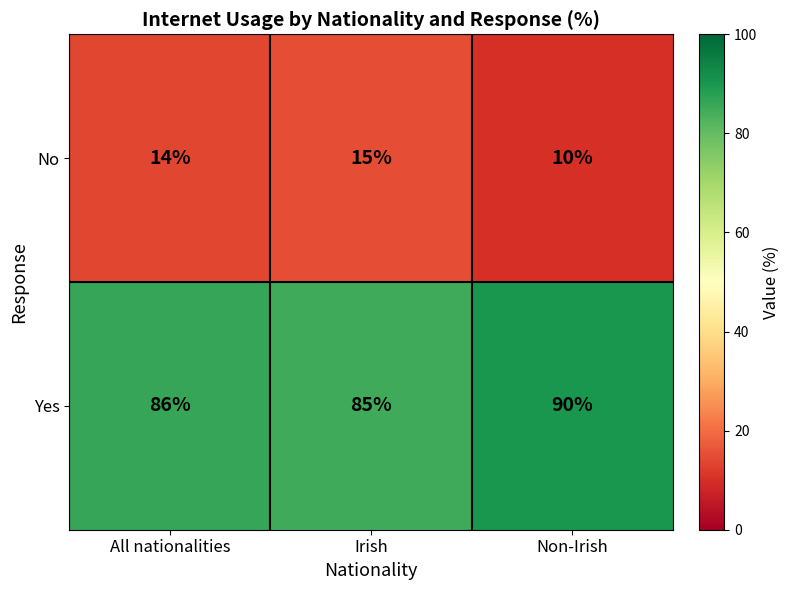

Reading left to right, extract all data points from this chart.

No: 14	15	10
Yes: 86	85	90